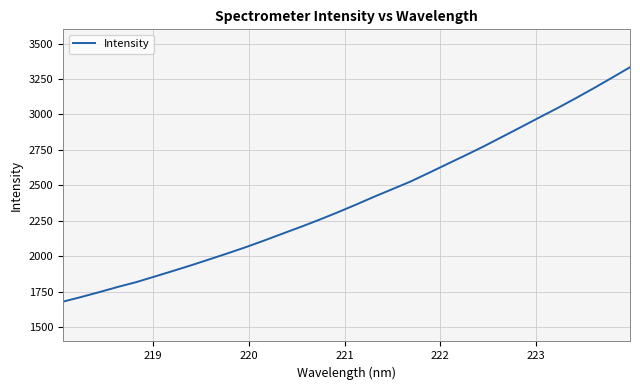

What is the greatest value displayed?

3332.8